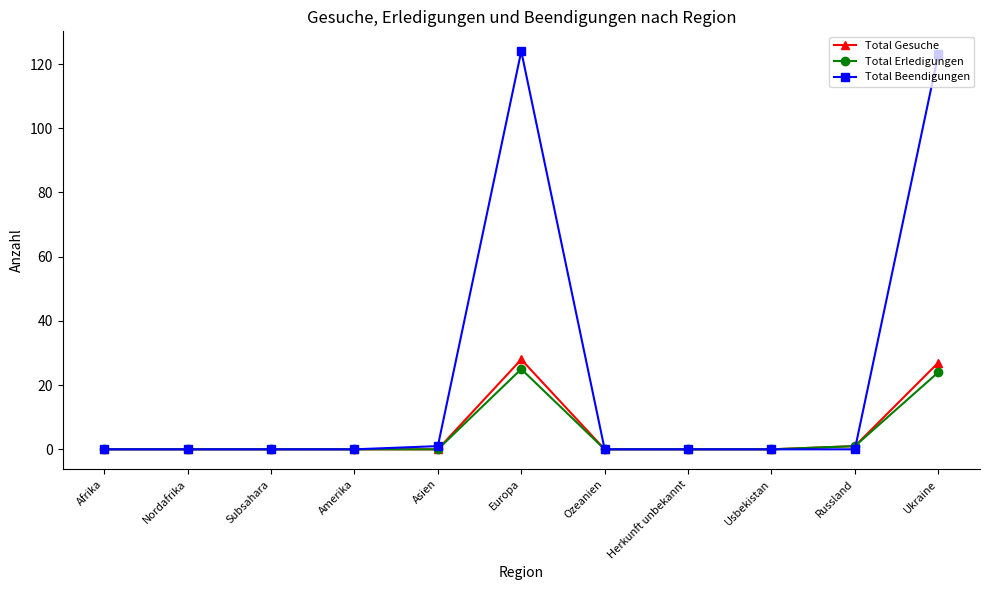

Which series has the largest total across all categories?

Total Beendigungen